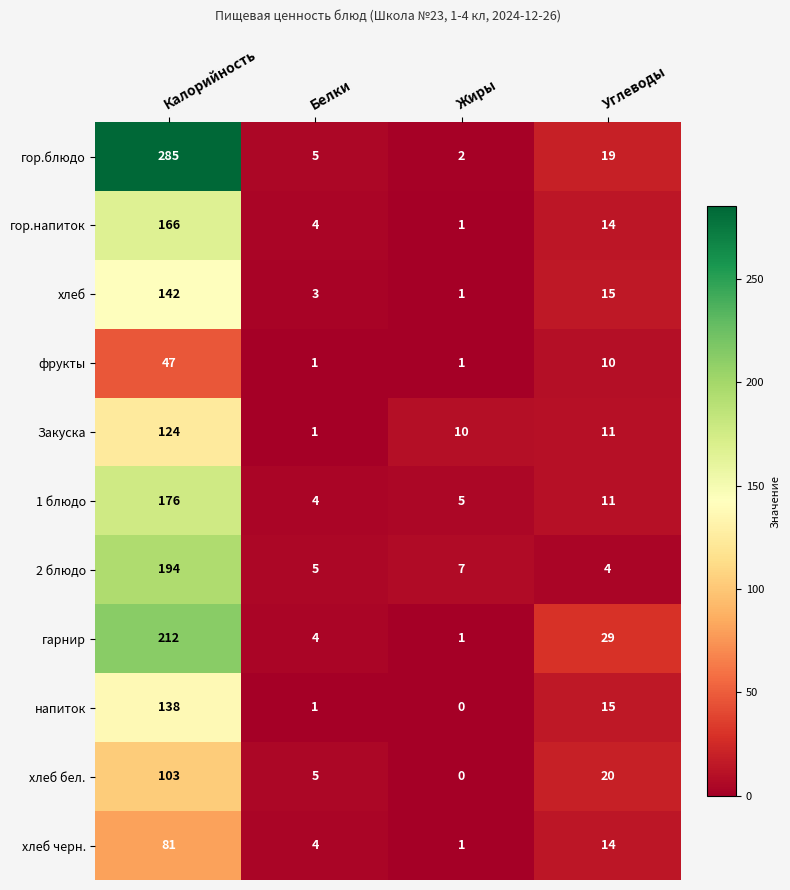

True or false: хлеб черн. has a value of 14 at Углеводы.

True